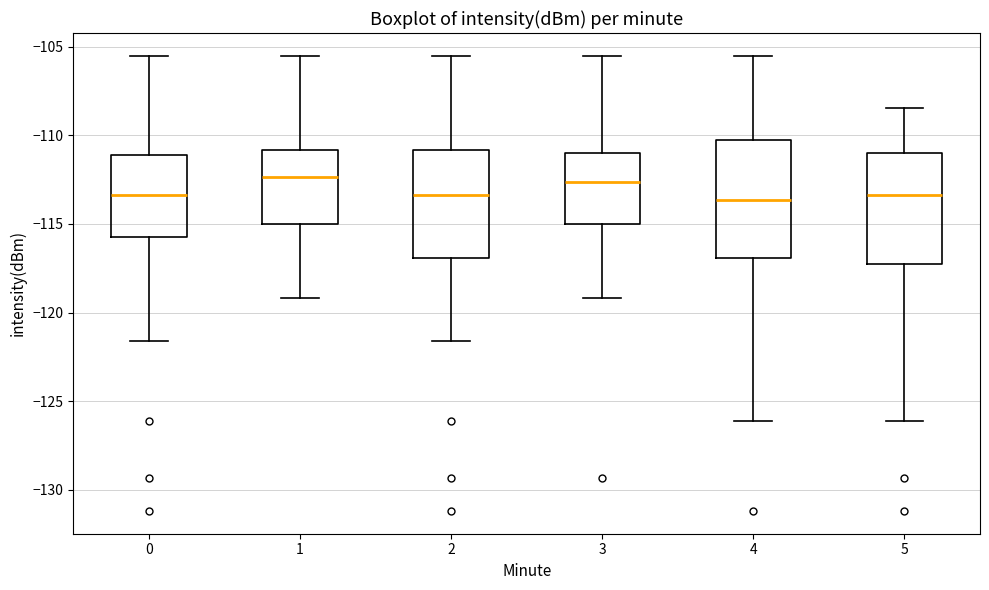

Where does the upper whisker of the box at x = 4 end on the y-axis? The values are not printed on the chart, so give them approximately, as read against the axis.

-105.5